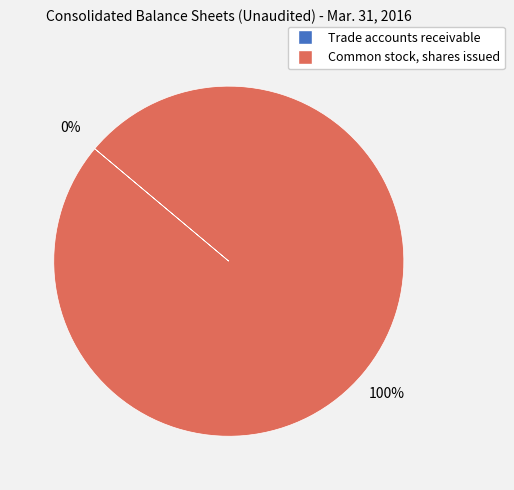

To the nearest percent, what percentage of the pie is Common stock, shares issued?

100%